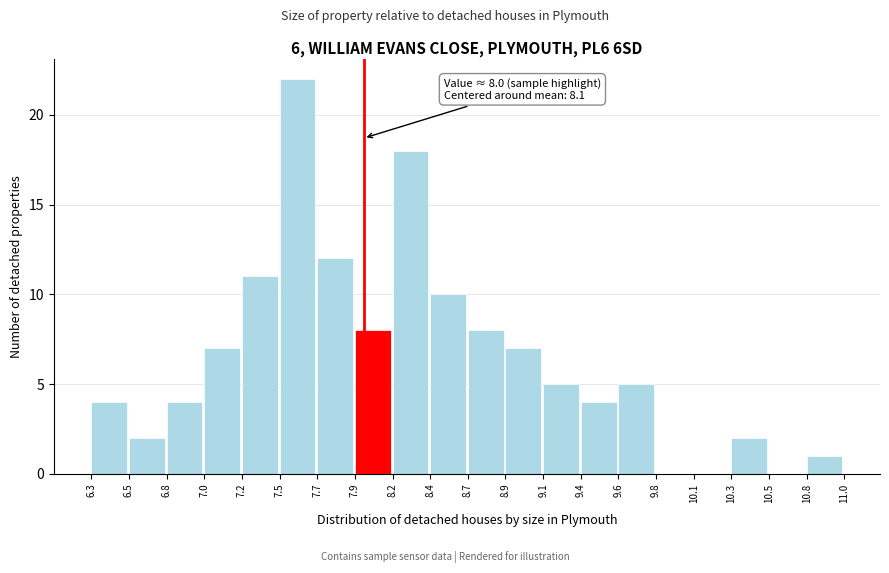

Which range on the x-axis has the tallest bar?

7.5 to 7.7